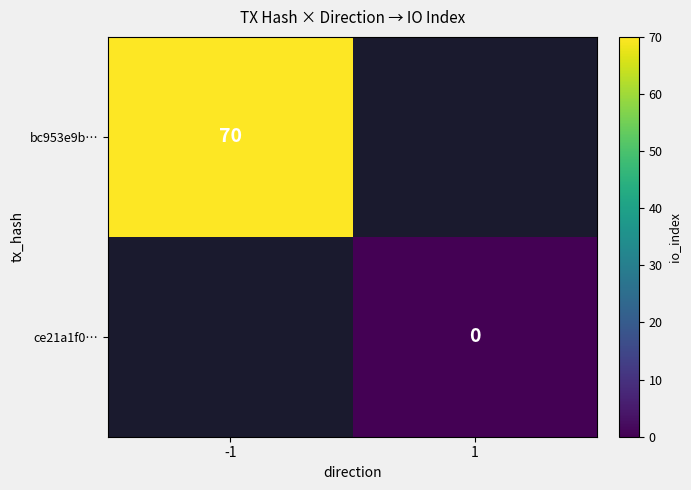

The value of bc953e9b… at -1 is 70. True or false?

True